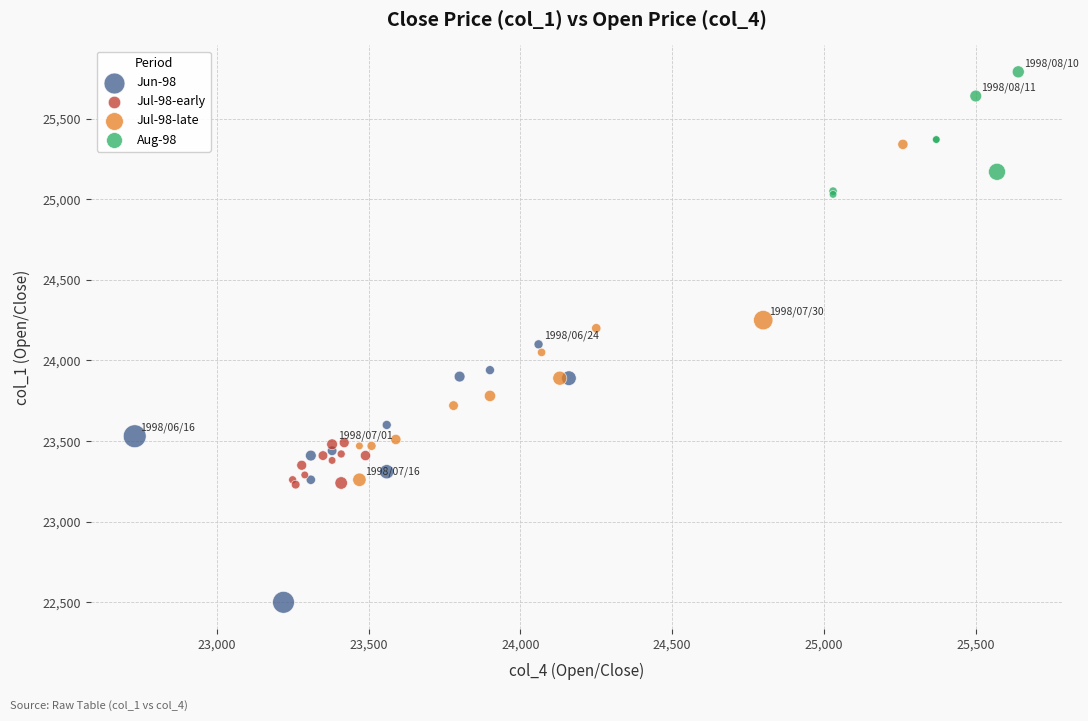

Which series has the widest spread of Y values?

Jul-98-late